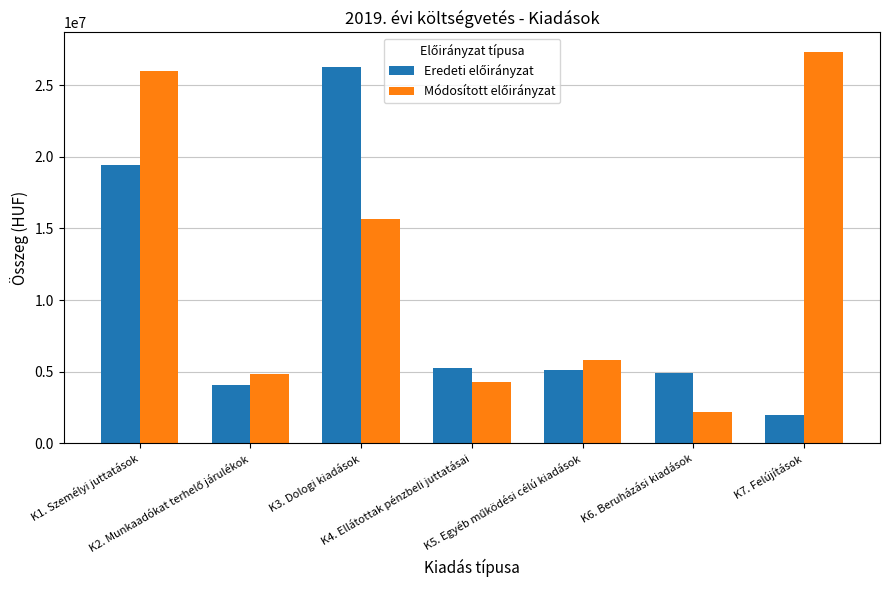

How many series are shown in this chart?

2